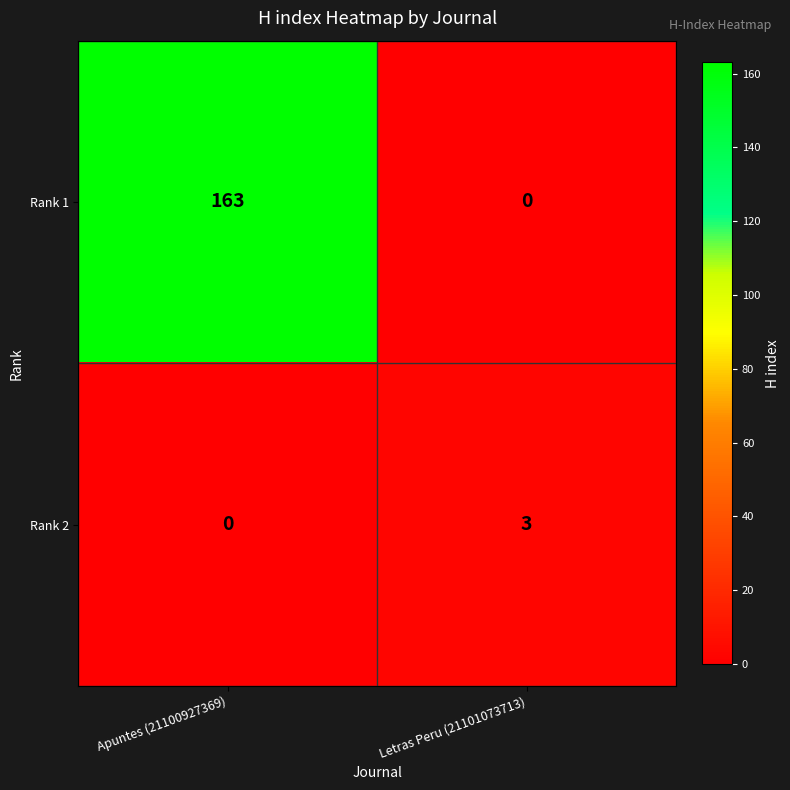

True or false: Rank 2 has a value of 1 at Letras Peru (21101073713).

False